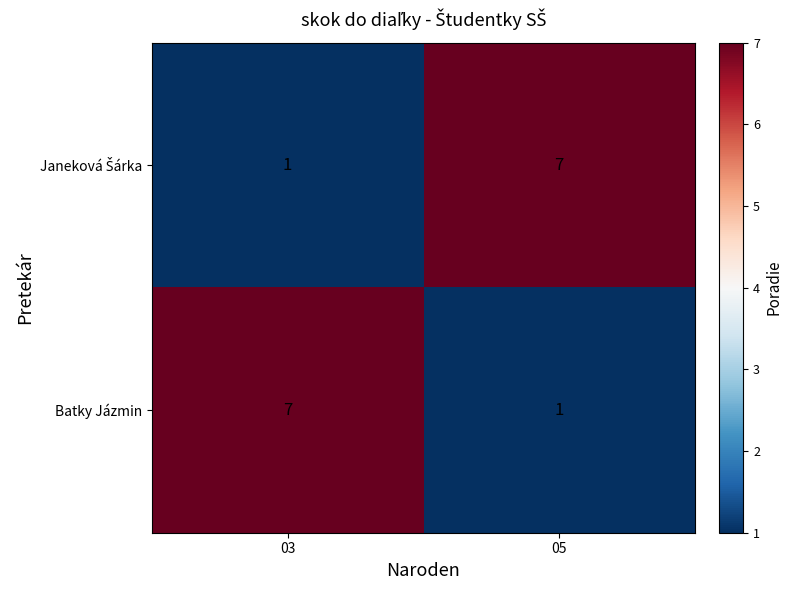

The value of Batky Jázmin at 03 is 7. True or false?

True